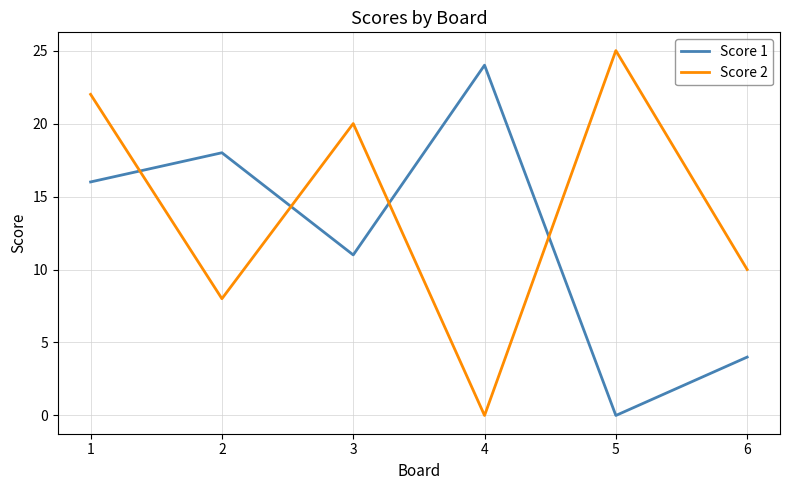

What is the difference between the Score 1 values at 1 and 5?

16